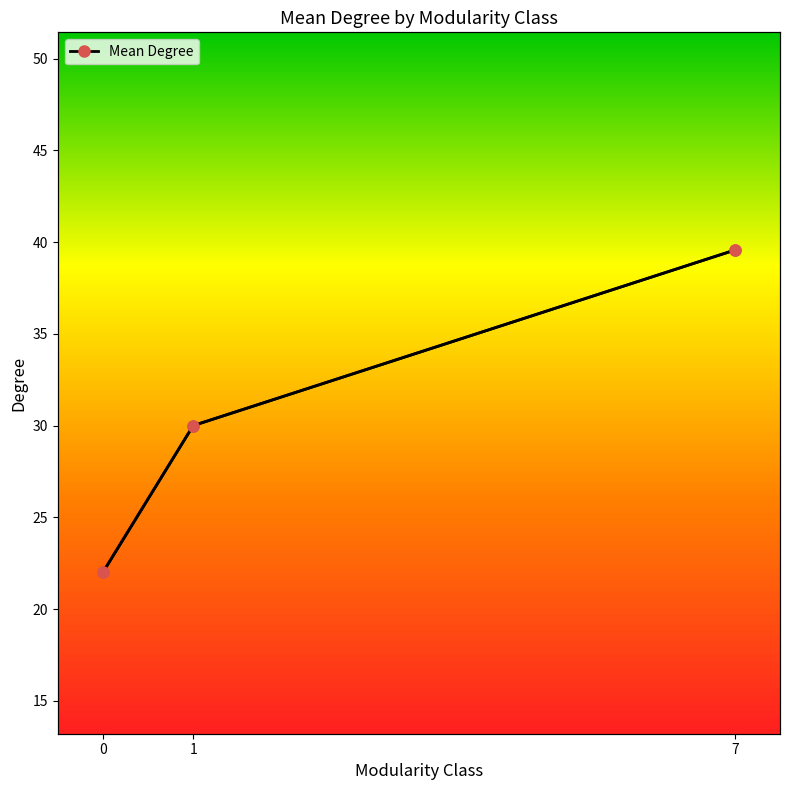

What is the difference between the values at 7 and 1?

9.6